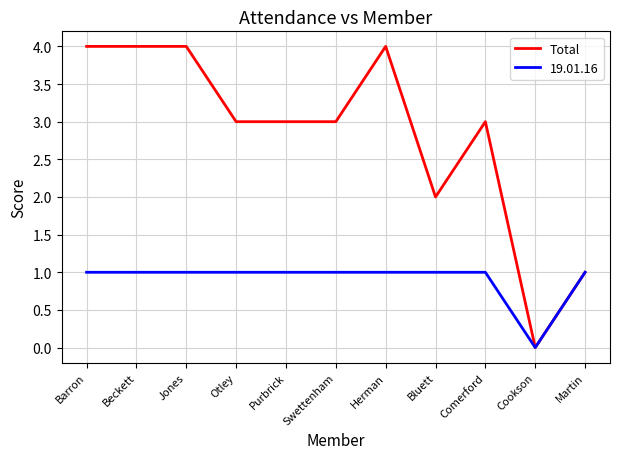

The value of 19.01.16 at Barron is 1. True or false?

True